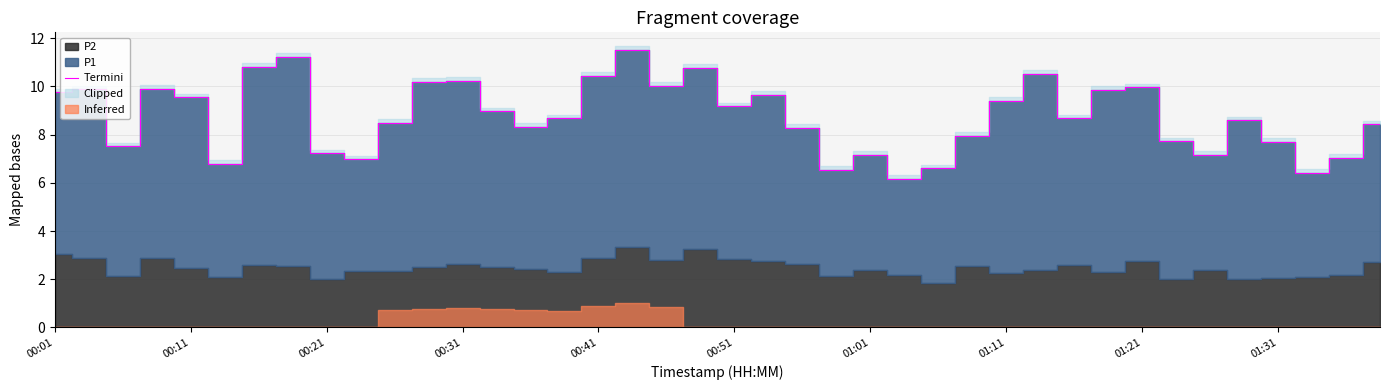

At which label is the value closest to 8?

27